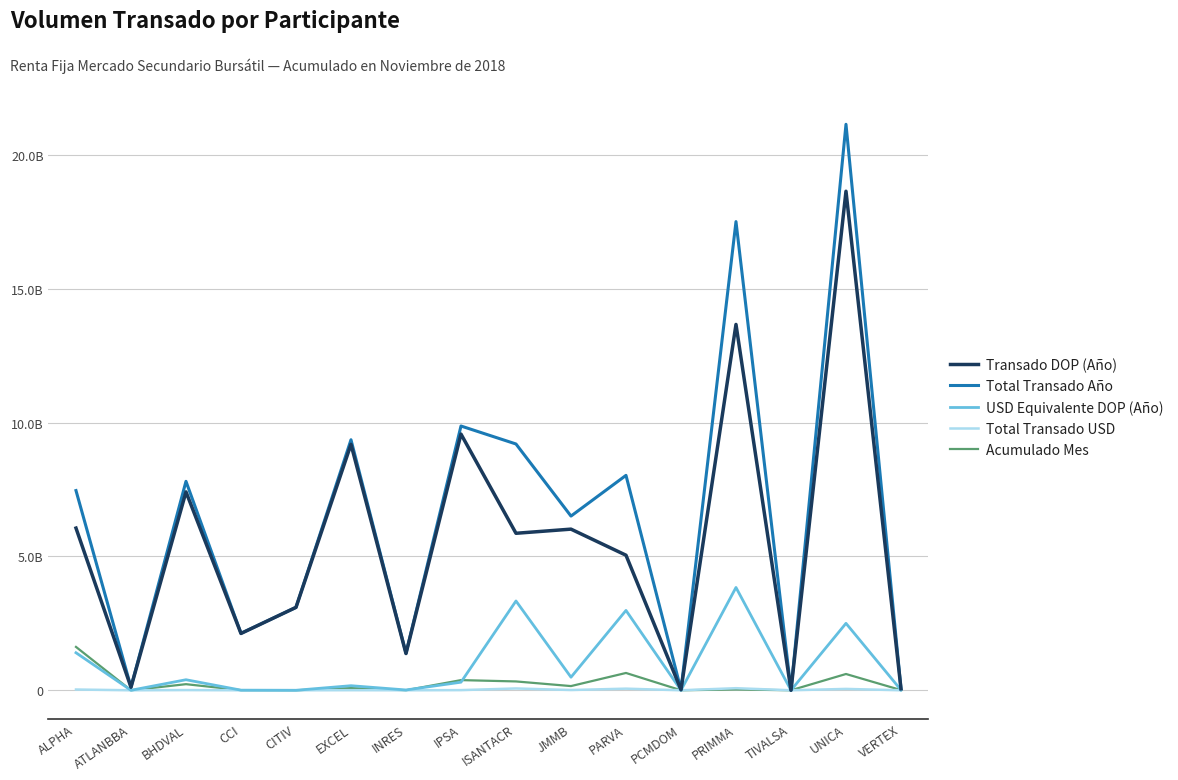

True or false: Total Transado Año and Acumulado Mes cross at least once.

False